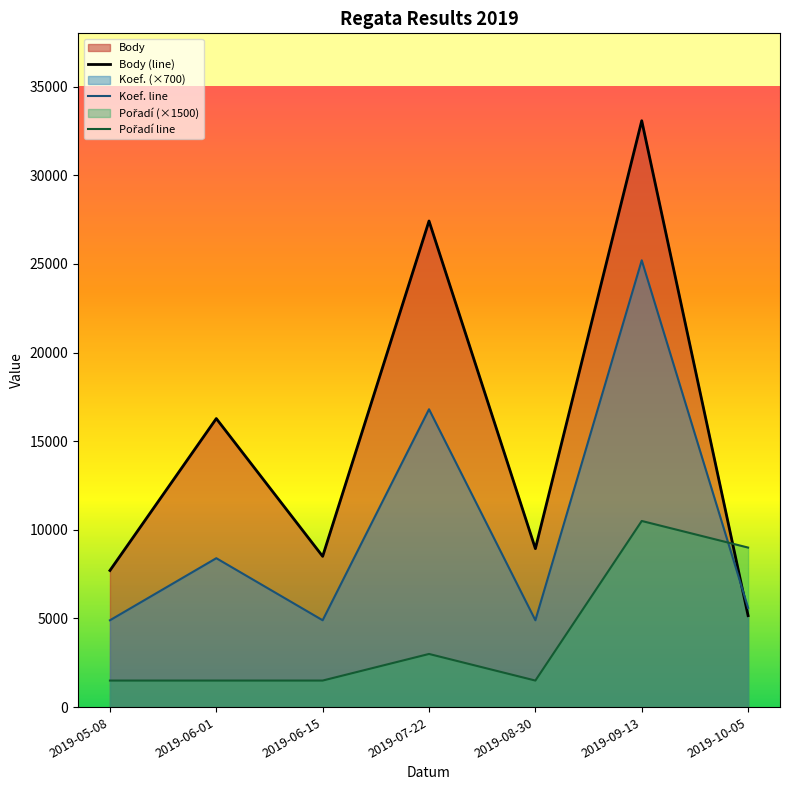

True or false: Pořadí line has more than 0 points higher than both neighbors.

True